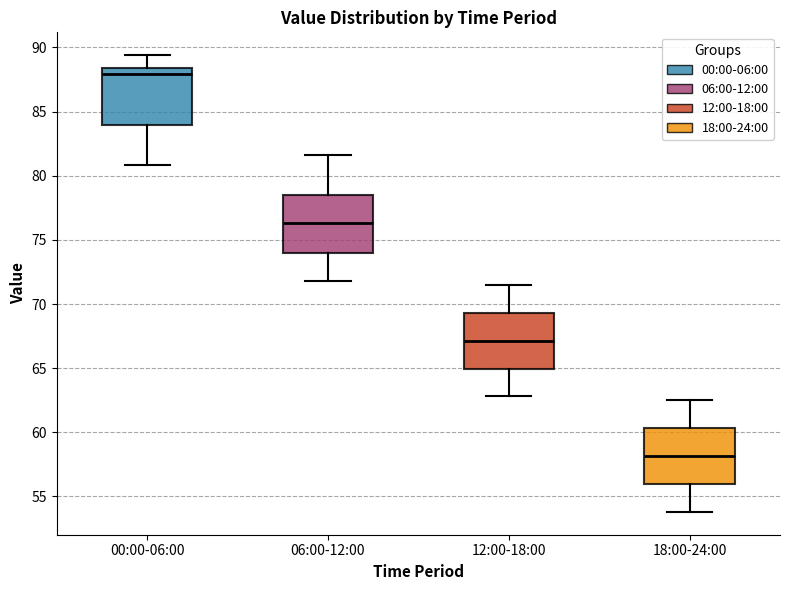

Reading left to right, transcribe this box plot: for each box, give where its median line is, the range the box spans, and where its two whiskers end, as read against the y-axis. The values are not printed on the chart, so give them approximately, as read against the axis.

00:00-06:00: median 88.0, box 84.0 to 88.5, whiskers 81.0 to 89.5
06:00-12:00: median 76.5, box 74.0 to 78.5, whiskers 72.0 to 81.5
12:00-18:00: median 67.0, box 65.0 to 69.5, whiskers 63.0 to 71.5
18:00-24:00: median 58.0, box 56.0 to 60.5, whiskers 54.0 to 62.5